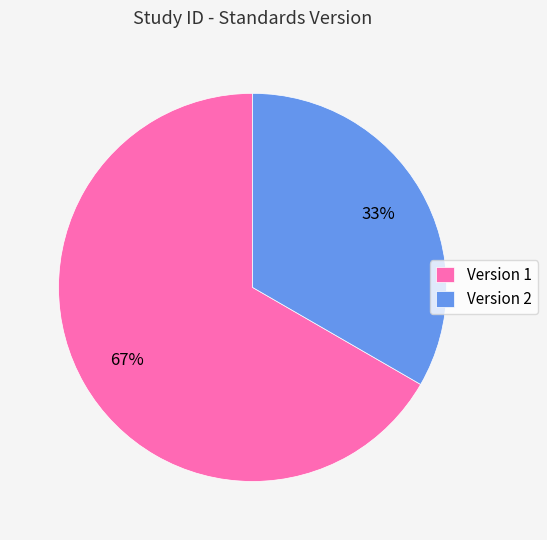

Approximately how many times larger is the value at Version 2 compared to Version 1?

0.5